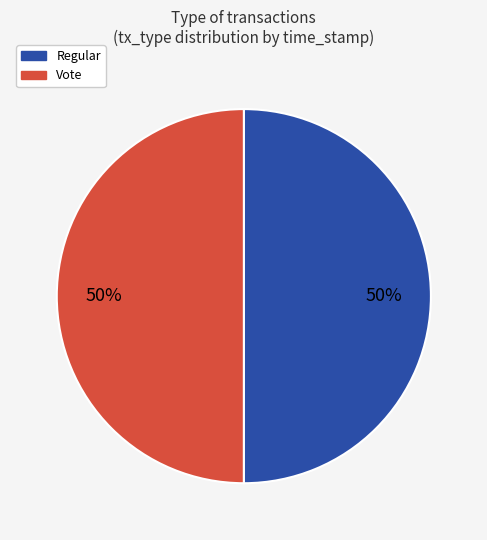

What is the ratio of the value at Regular to the value at Vote?

1.0